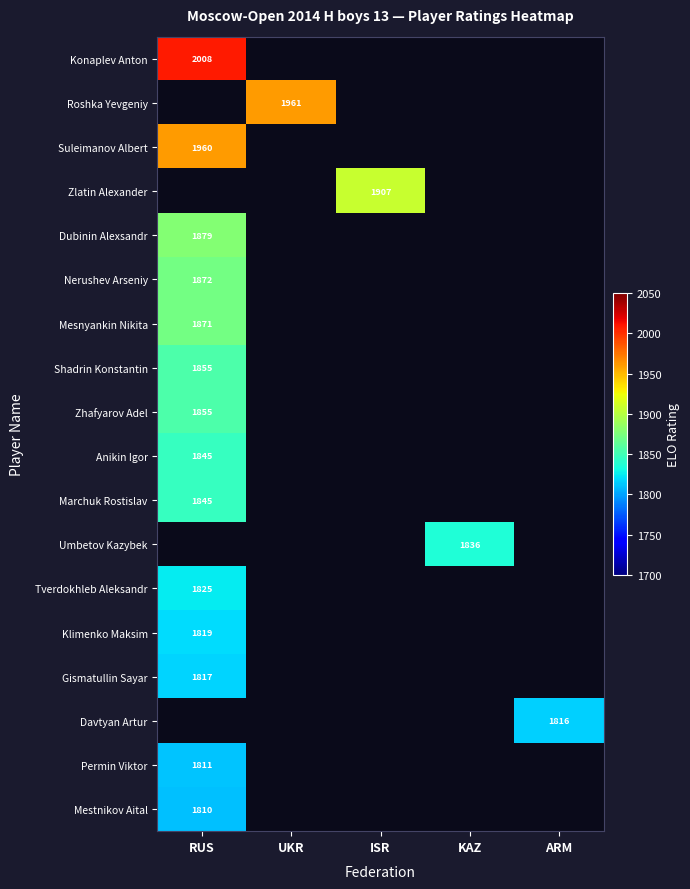

At which category does the chart reach its peak across all series?

RUS